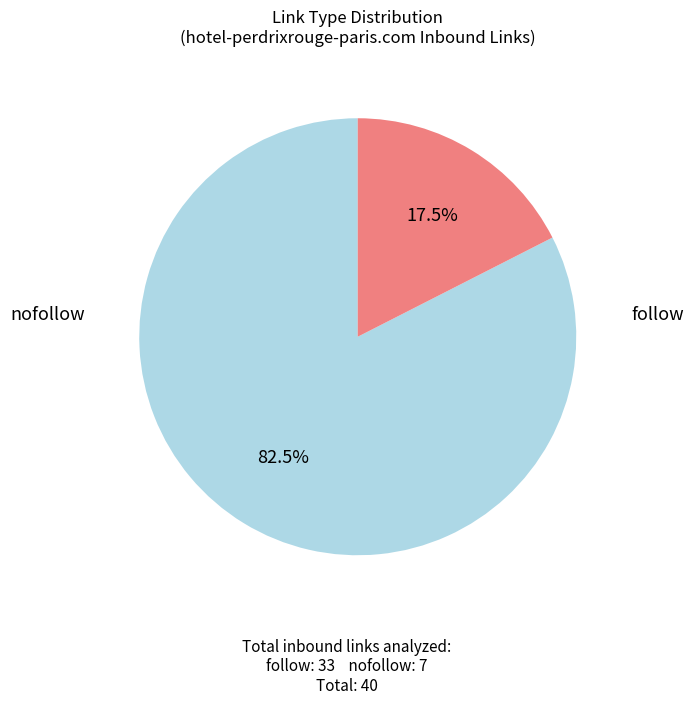

Does any single category account for the majority?

Yes